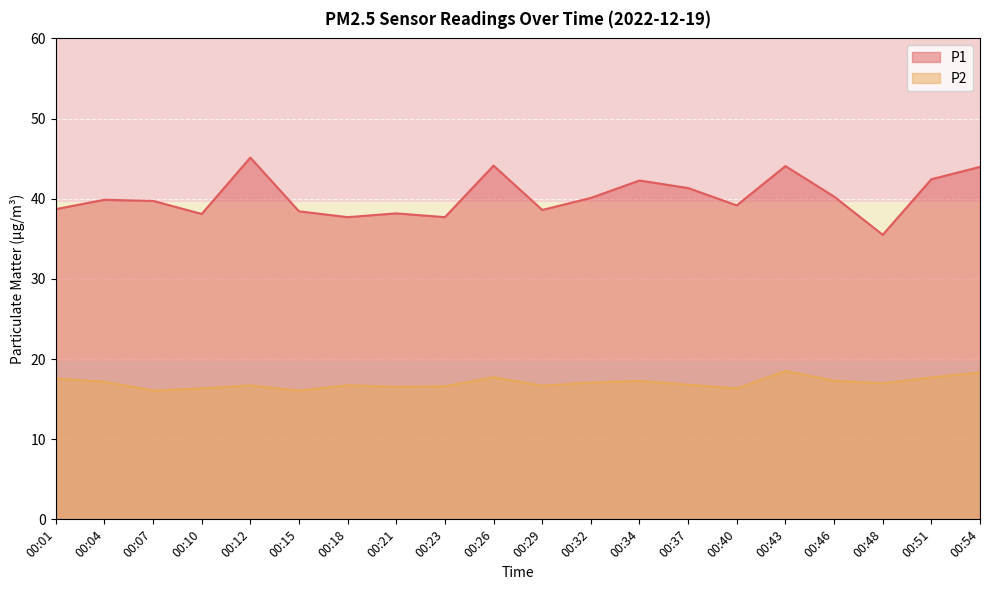

Rank the series at 00:40 from lowest to highest value.

P2, P1